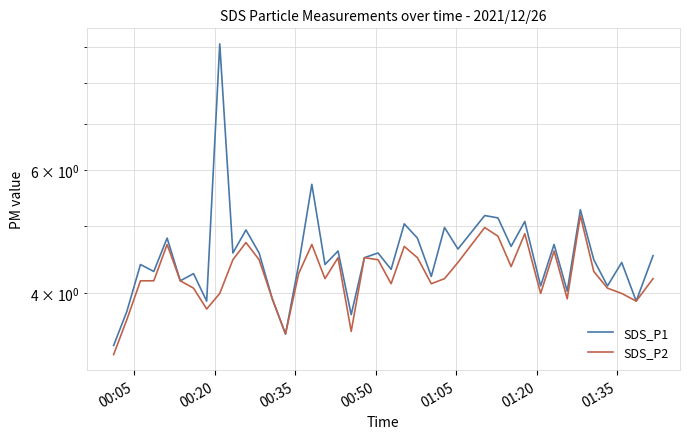

Is the value of SDS_P1 at 18 greater than the value of SDS_P2 at 35?

No